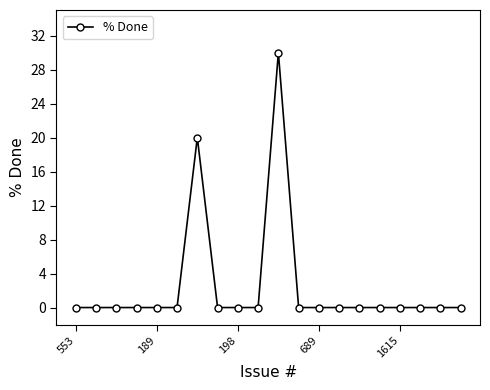

How many lines are shown in the chart?

1